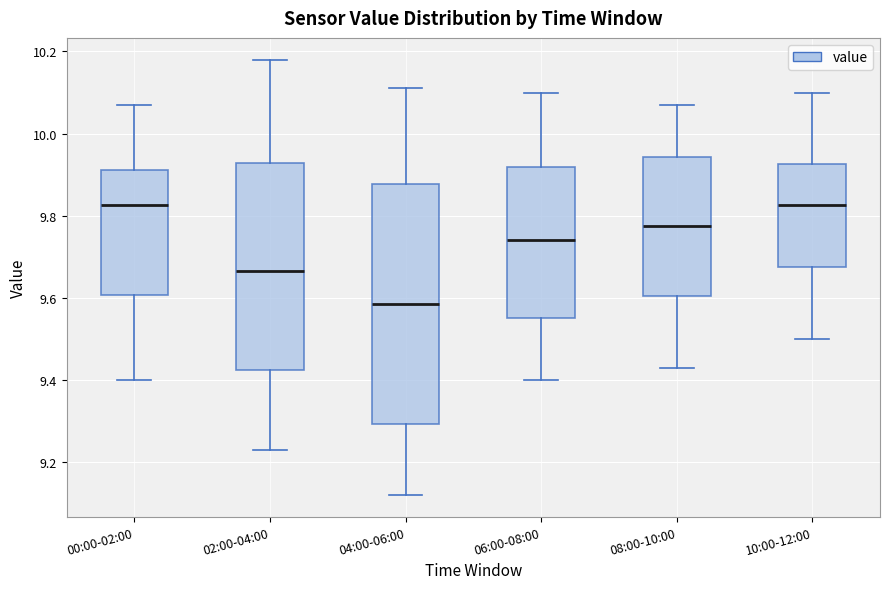

Reading left to right, transcribe this box plot: for each box, give where its median line is, the range the box spans, and where its two whiskers end, as read against the y-axis. The values are not printed on the chart, so give them approximately, as read against the axis.

00:00-02:00: median 9.82, box 9.60 to 9.92, whiskers 9.40 to 10.08
02:00-04:00: median 9.66, box 9.42 to 9.92, whiskers 9.24 to 10.18
04:00-06:00: median 9.58, box 9.30 to 9.88, whiskers 9.12 to 10.12
06:00-08:00: median 9.74, box 9.56 to 9.92, whiskers 9.40 to 10.10
08:00-10:00: median 9.78, box 9.60 to 9.94, whiskers 9.44 to 10.08
10:00-12:00: median 9.82, box 9.68 to 9.92, whiskers 9.50 to 10.10